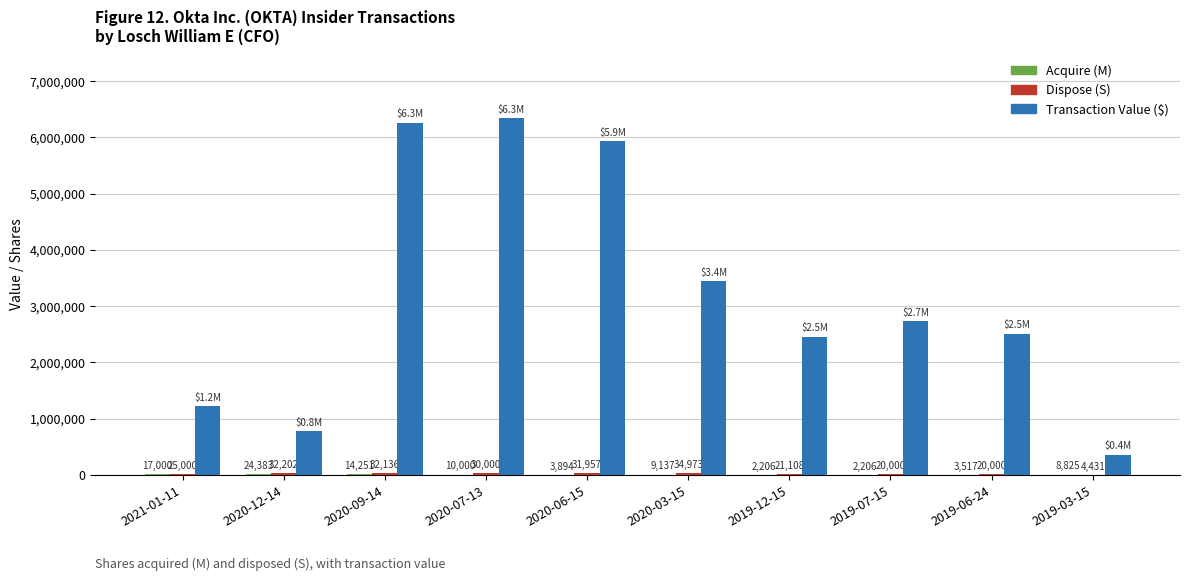

Which series has the largest total across all categories?

Transaction Value ($)